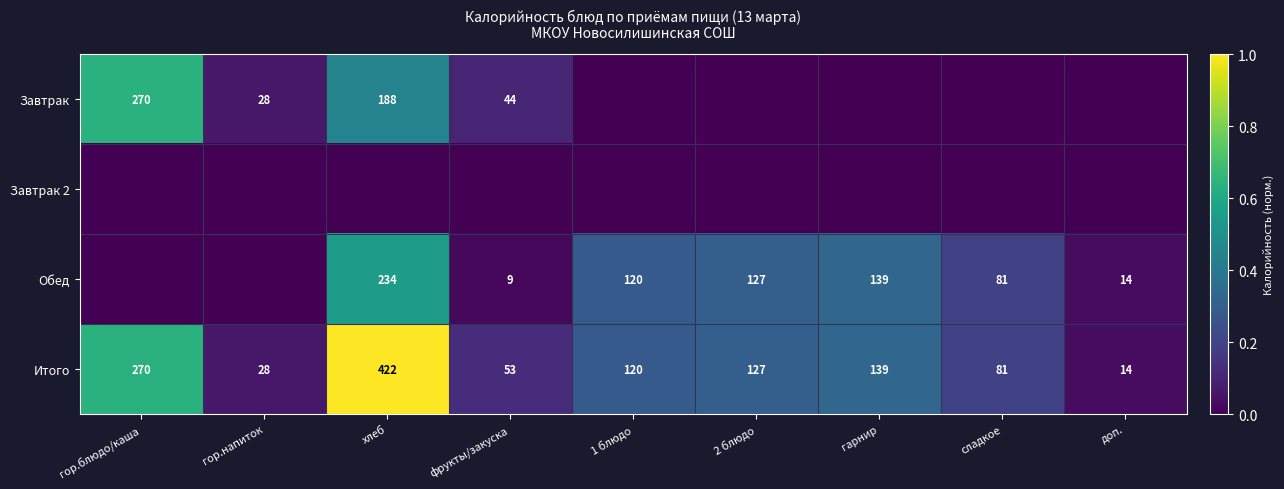

List the labels in order of Итого value, smallest first.

доп., гор.напиток, фрукты/закуска, сладкое, 1 блюдо, 2 блюдо, гарнир, гор.блюдо/каша, хлеб